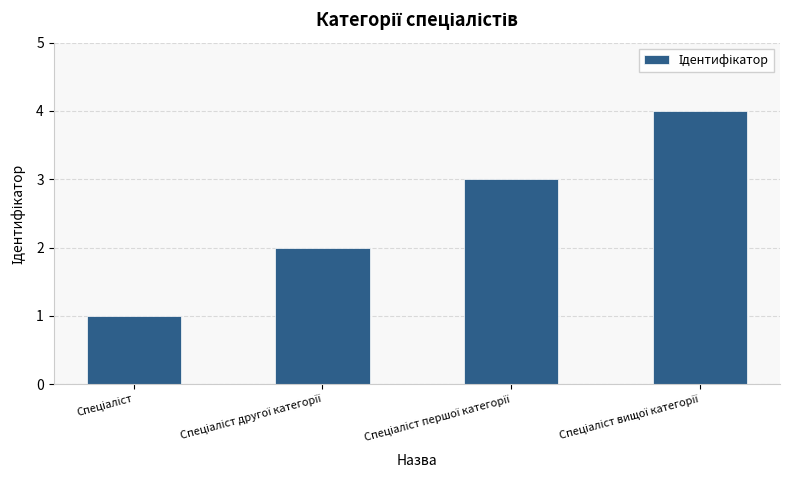

How many bars are there in total?

4